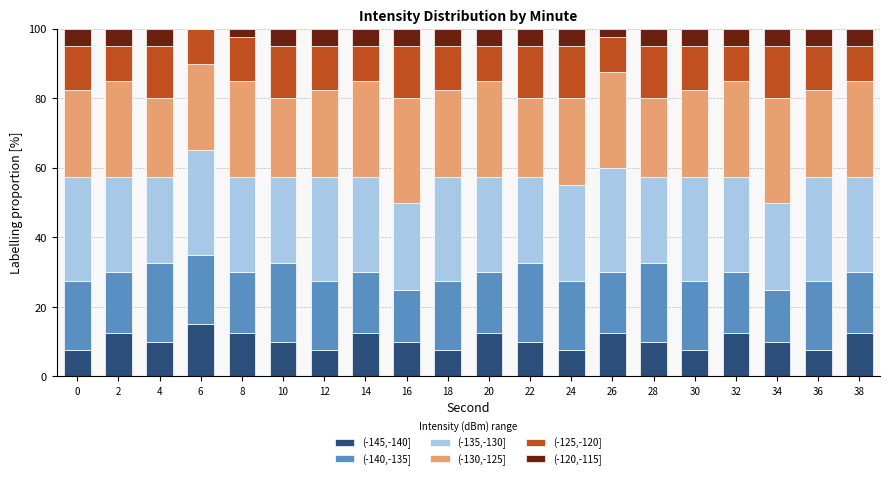

What is the sum of the (-145,-140] values at 14 and 38?

25.0